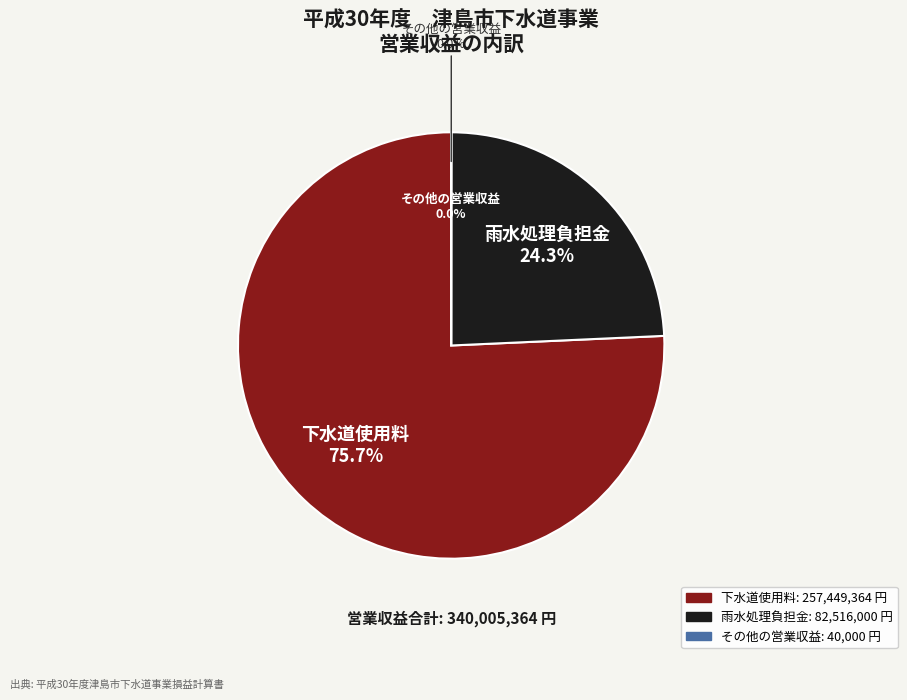

To the nearest percent, what is the difference between the 下水道使用料 and その他の営業収益 slice percentages?

76%